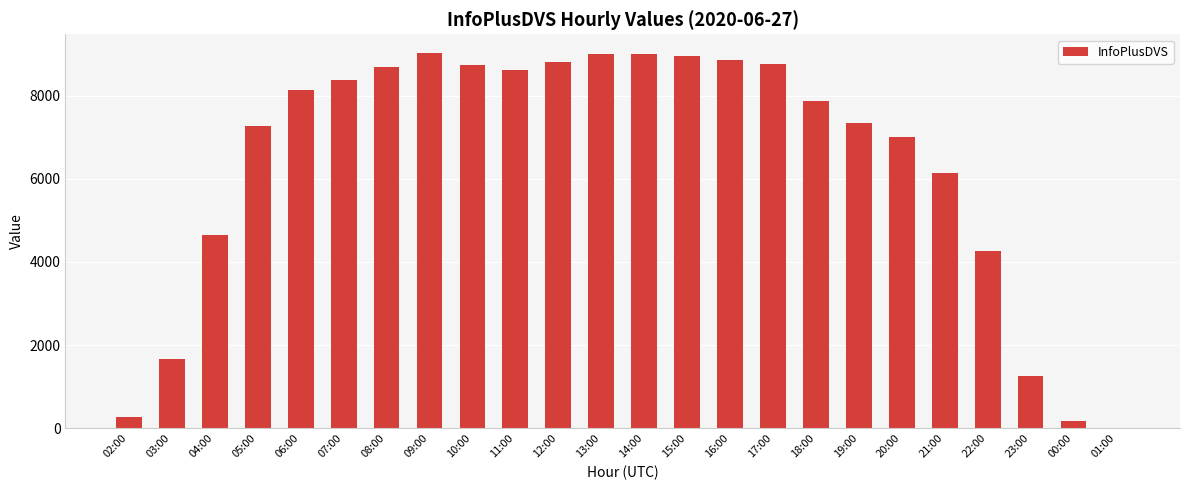

What is the maximum value shown in the chart?

9024